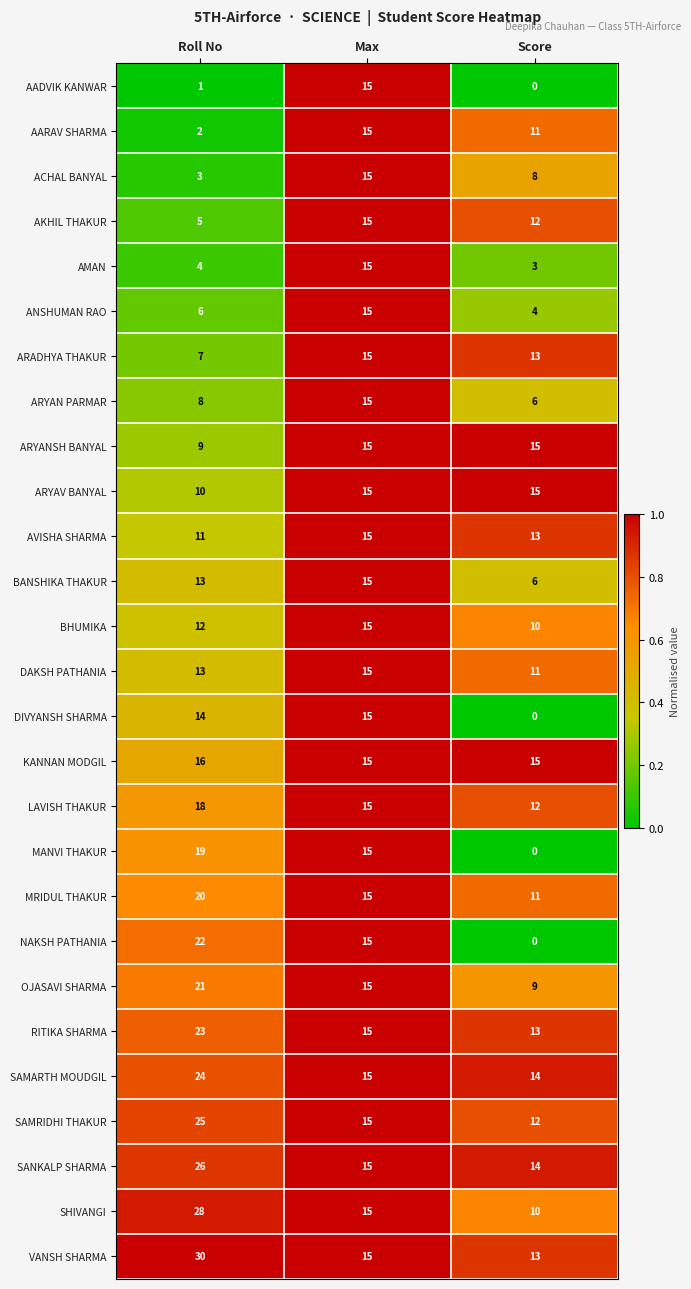

Which series has the largest range (max minus min)?

NAKSH PATHANIA